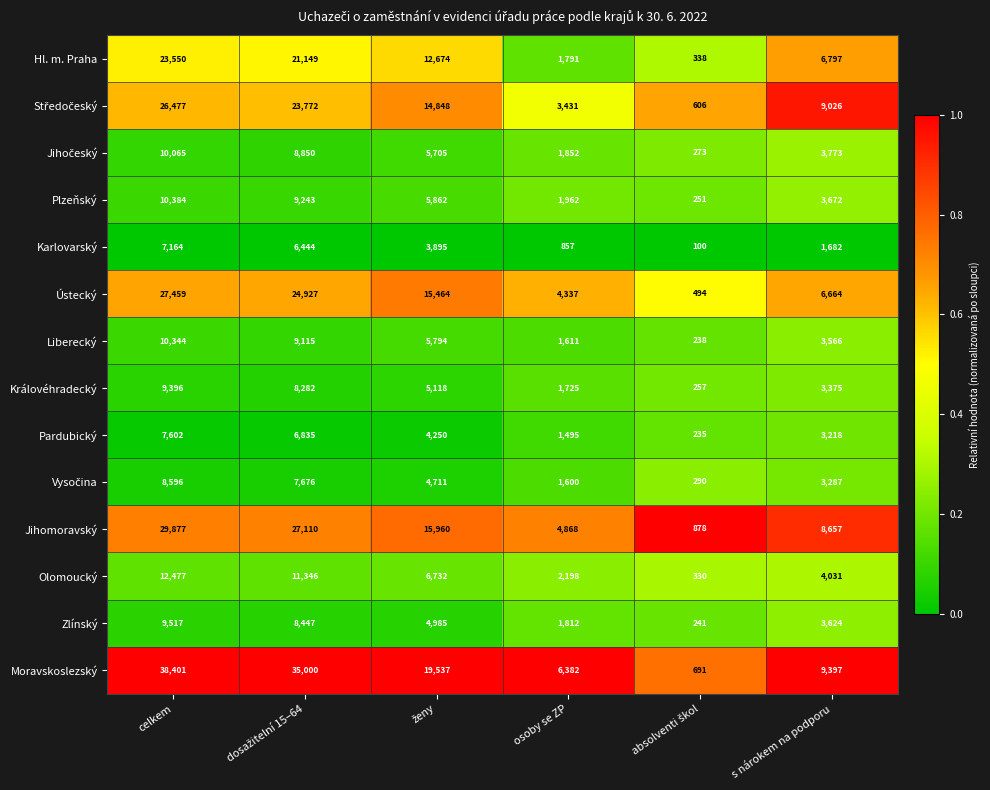

Which series has the largest range (max minus min)?

Moravskoslezský